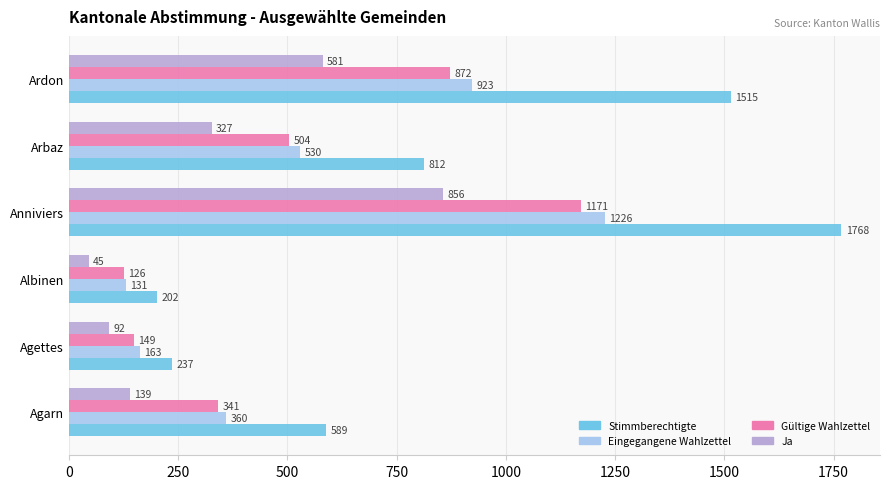

What is the spread (max minus min) of values at Arbaz?

485